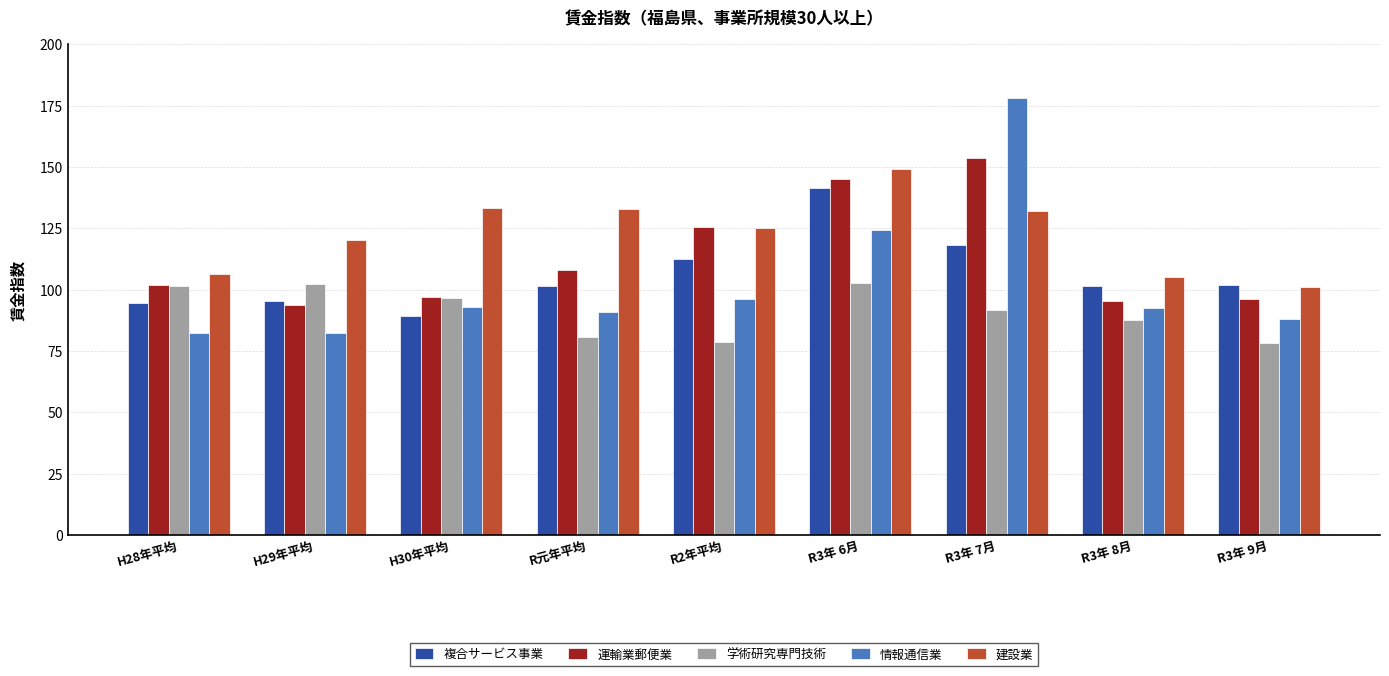

What is the value of the 情報通信業 bar at the 8th from the left?

92.5